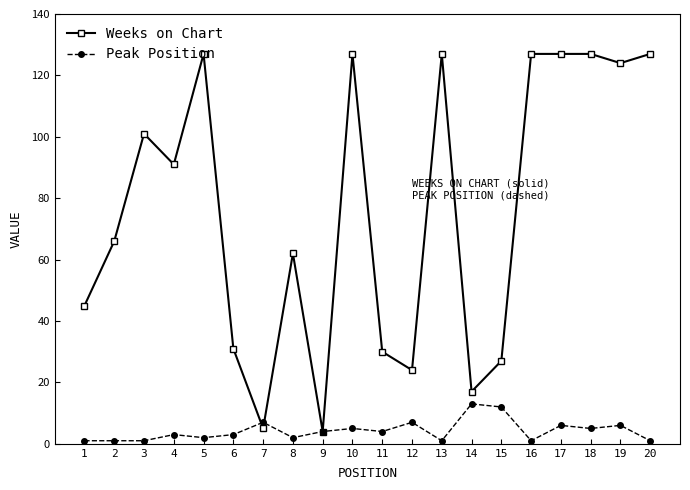

Reading left to right, extract all data points from this chart.

Weeks on Chart: 45	66	101	91	127	31	5	62	4	127	30	24	127	17	27	127	127	127	124	127
Peak Position: 1	1	1	3	2	3	7	2	4	5	4	7	1	13	12	1	6	5	6	1